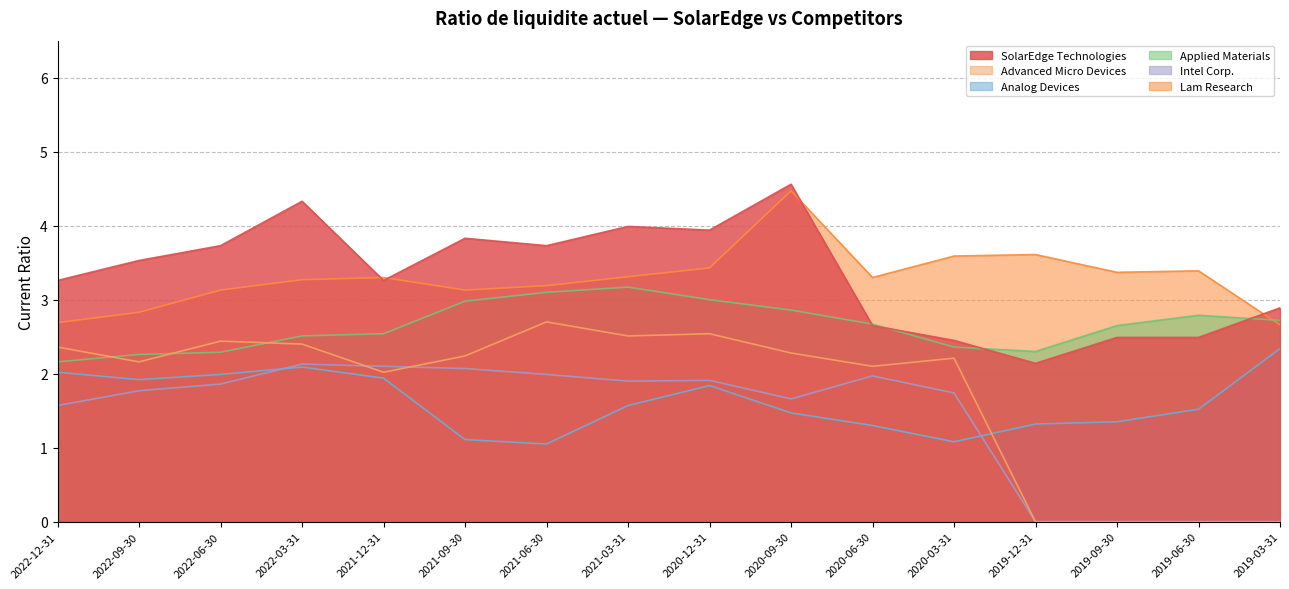

True or false: Applied Materials and Analog Devices cross at least once.

False